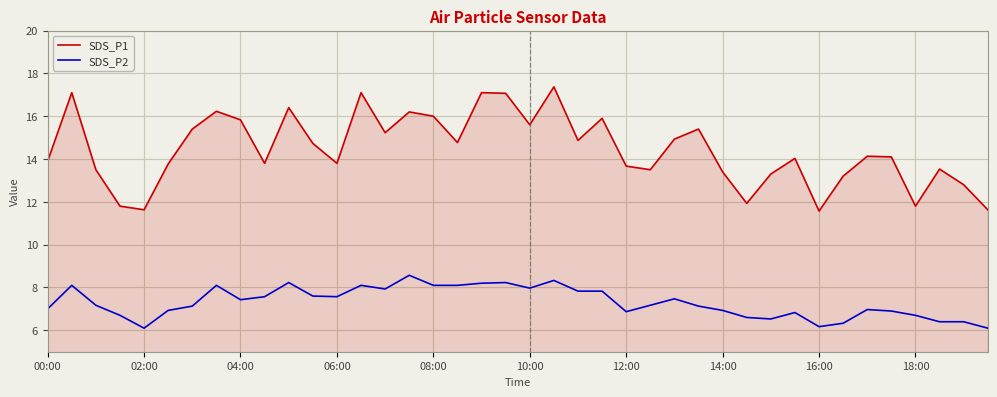

What is the minimum value for SDS_P1?

11.6